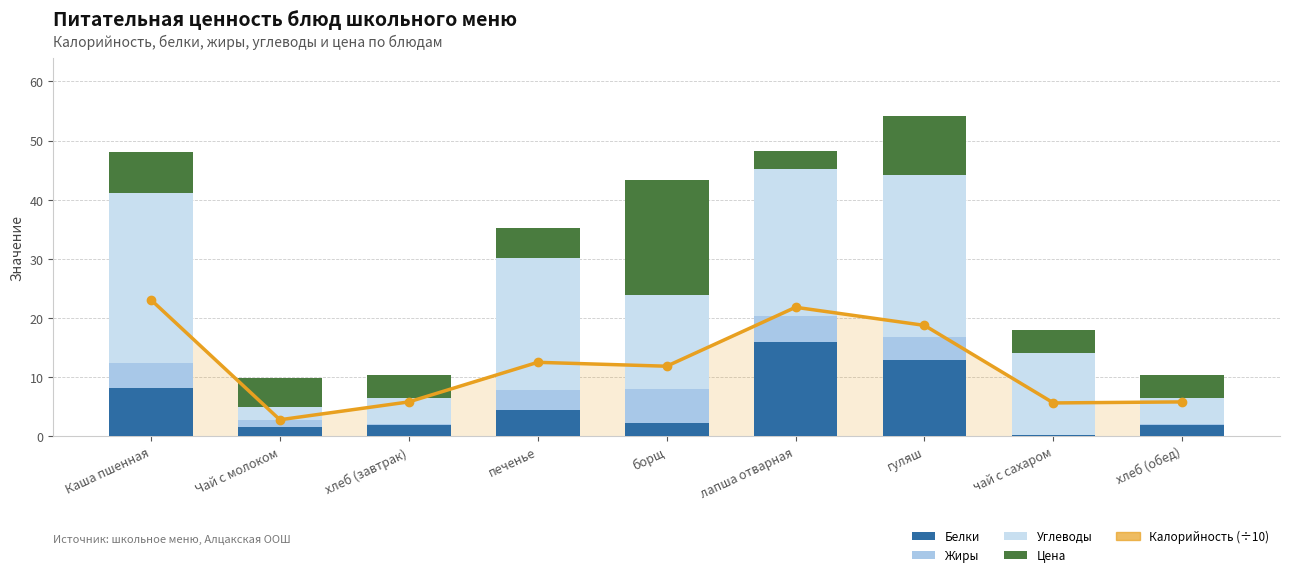

Reading left to right, transcribe all the data shown in this chart.

Калорийность (÷10): 23.1	2.8	5.8	12.5	11.8	21.8	18.8	5.6	5.8
Белки: 8.1	1.6	1.9	4.5	2.3	16.0	12.9	0.2	1.9
Жиры: 4.3	1.2	0.2	3.4	5.6	4.3	3.9	0.1	0.2
Углеводы: 28.7	2.2	4.3	22.3	15.9	25.0	27.3	13.8	4.3
Цена: 7.0	5.0	4.0	5.0	19.5	3.0	10.0	4.0	4.0